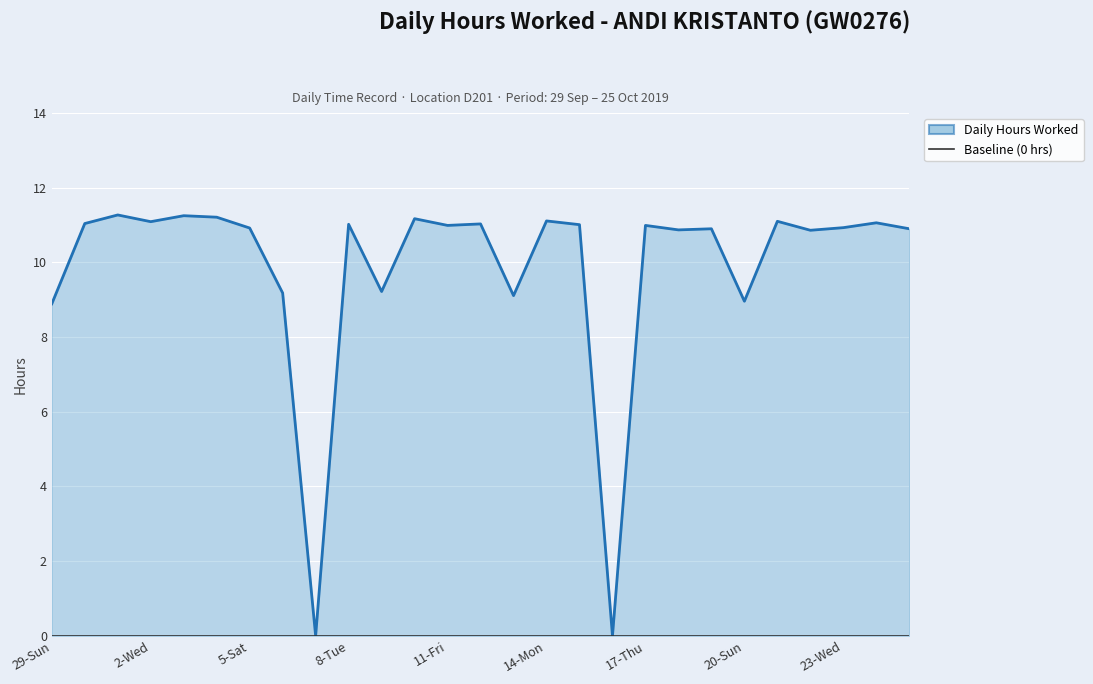

How many data points does each series have?

27